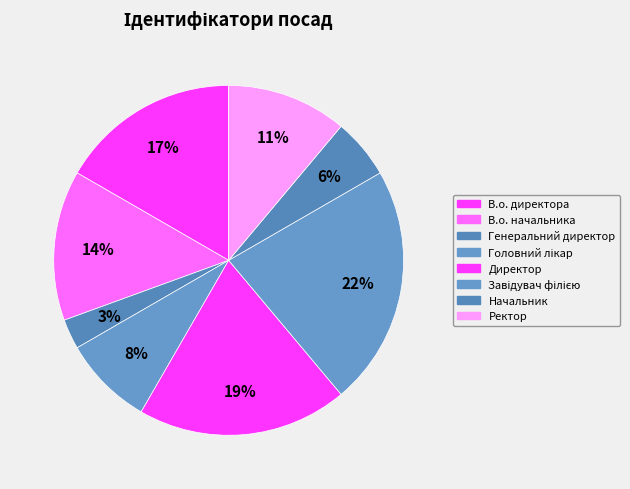

Is there a majority slice in this chart?

No